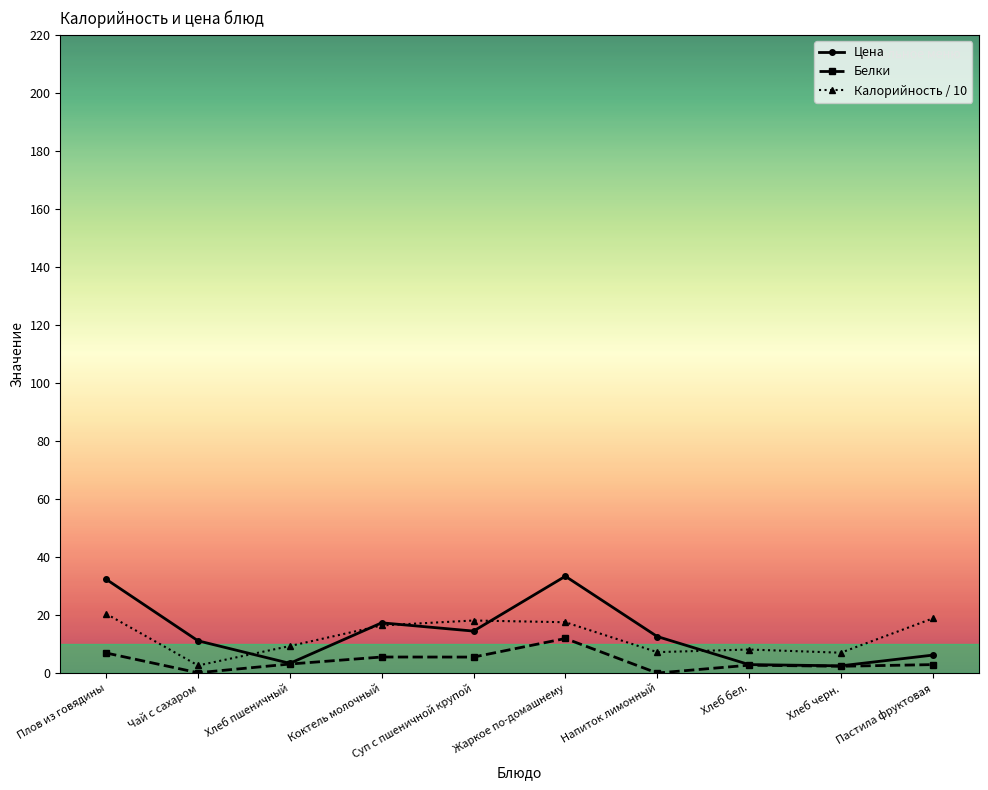

The value of Цена at Коктель молочный is 17.4. True or false?

True